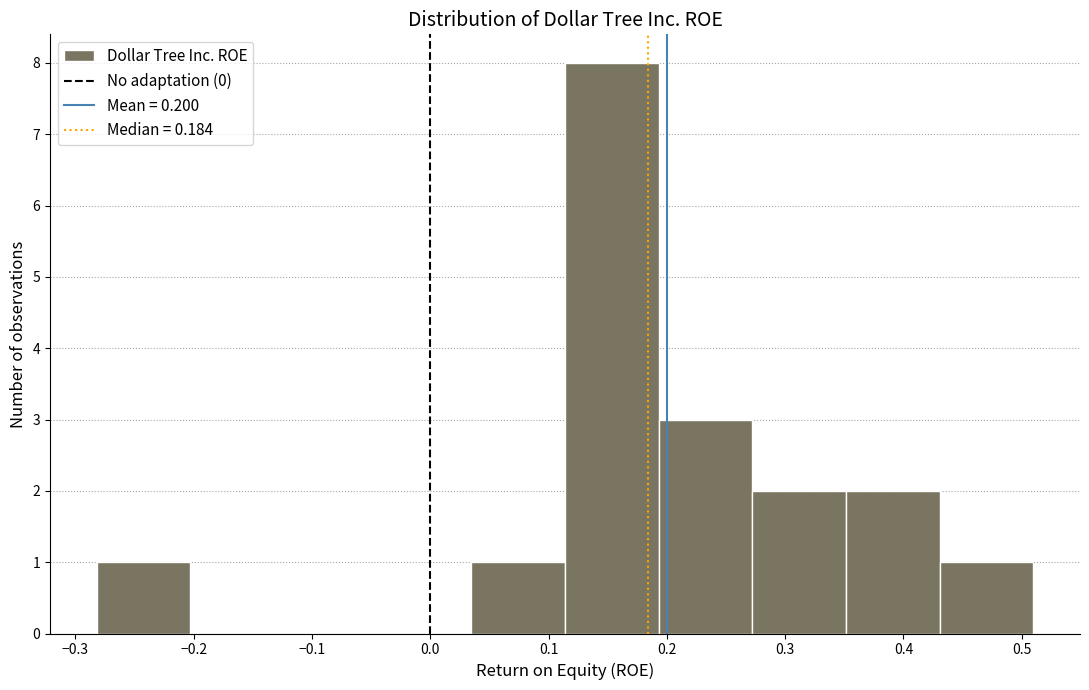

How tall is the bar that spans 0.43 to 0.51 on the x-axis? Neither the bar edges nor the heights are printed on the chart, so give them approximately, as read against the axes.

1